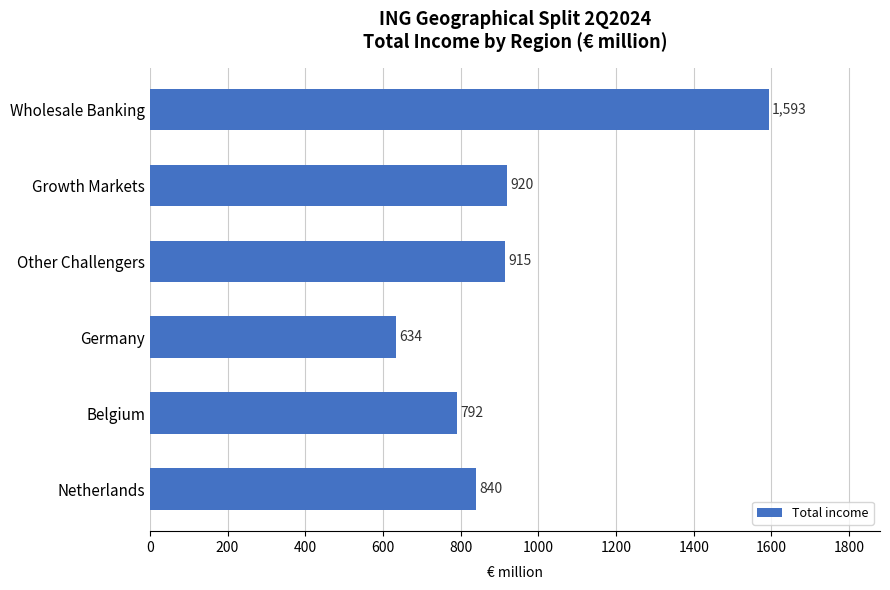

Approximately how many times larger is the value at Other Challengers compared to Belgium?

1.2